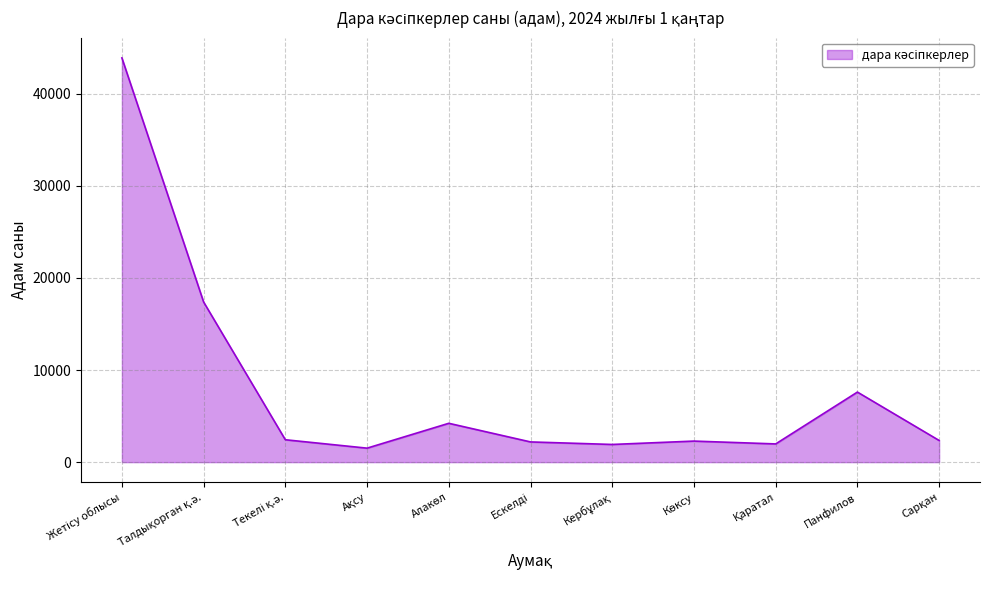

What is the average value?

7978